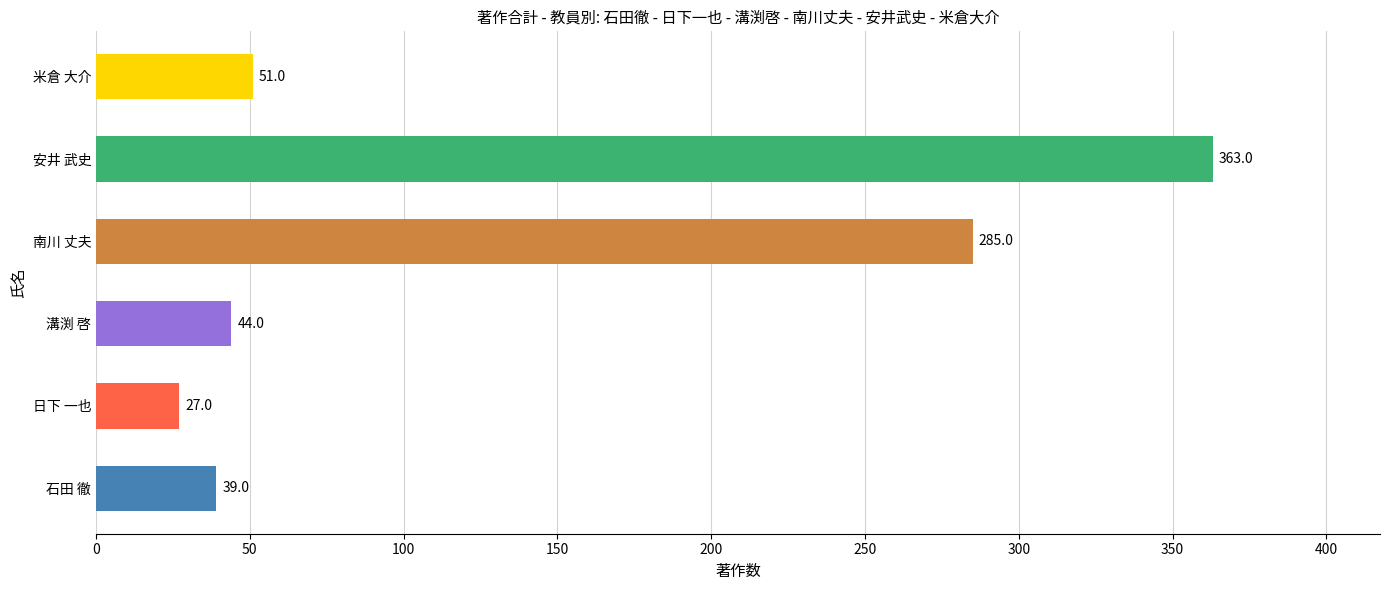

What value does the data have at 安井 武史?

363